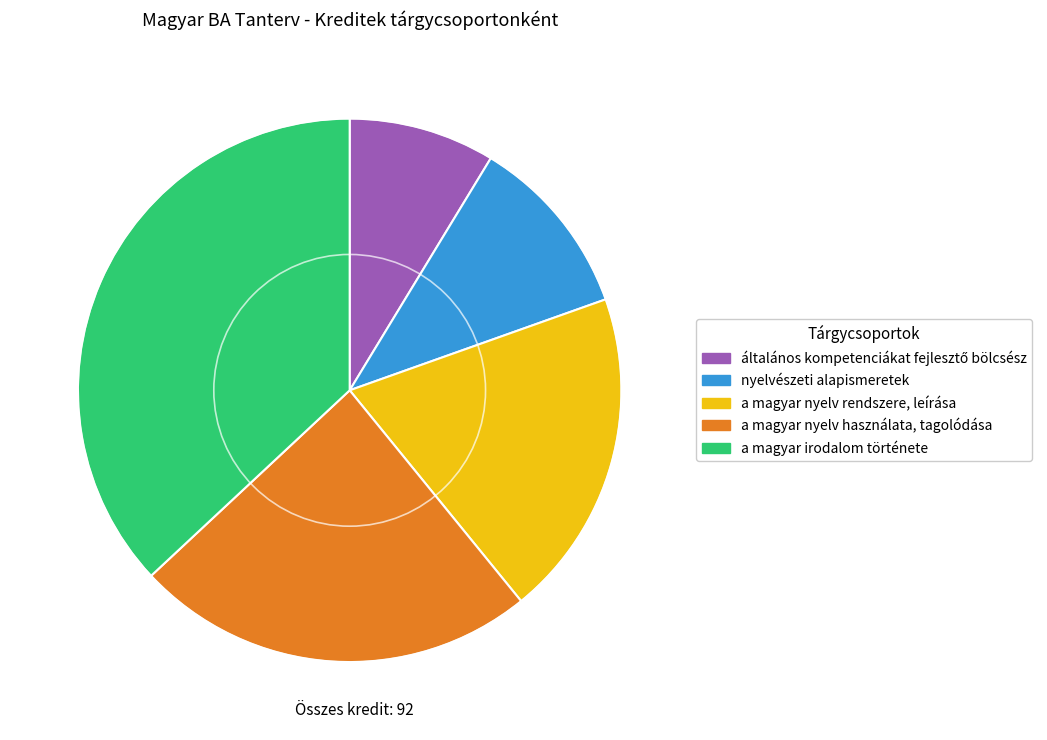

Which slice is the largest?

a magyar irodalom története